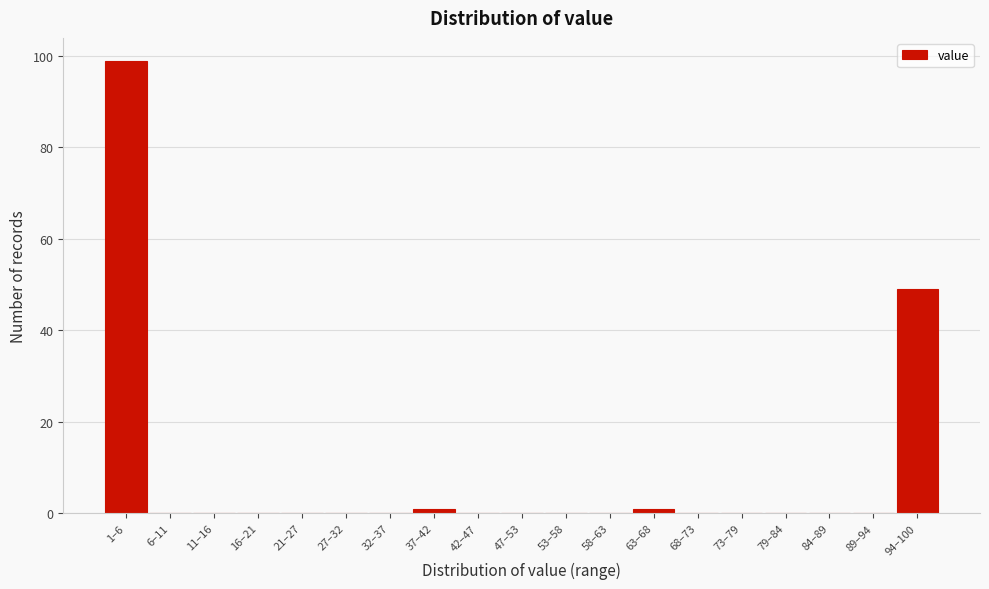

Reading left to right, extract all data points from this chart.

1–6=99	6–11=0	11–16=0	16–21=0	21–27=0	27–32=0	32–37=0	37–42=1	42–47=0	47–53=0	53–58=0	58–63=0	63–68=1	68–73=0	73–79=0	79–84=0	84–89=0	89–94=0	94–100=49